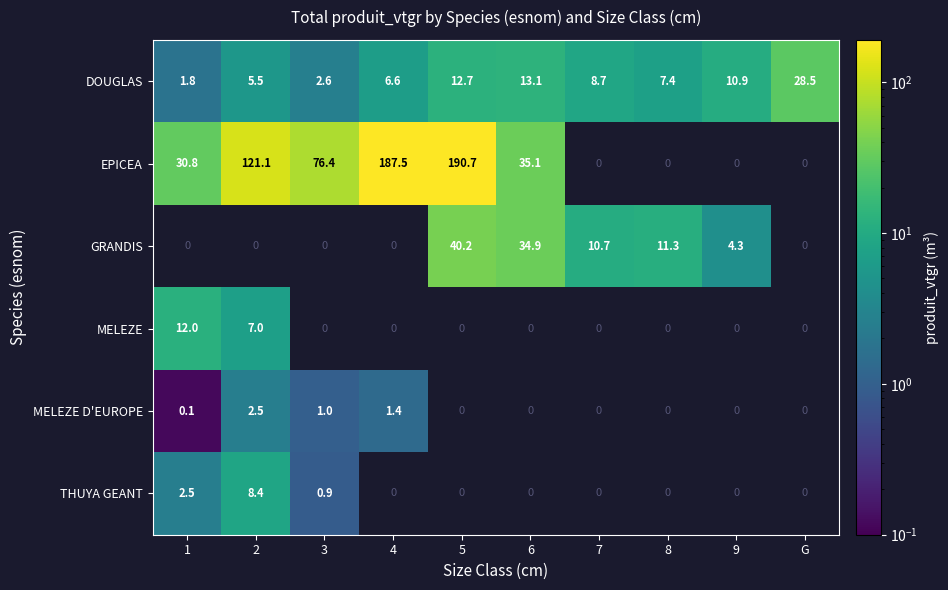

Is it true that MELEZE D'EUROPE equals 0.1 at 1?

True